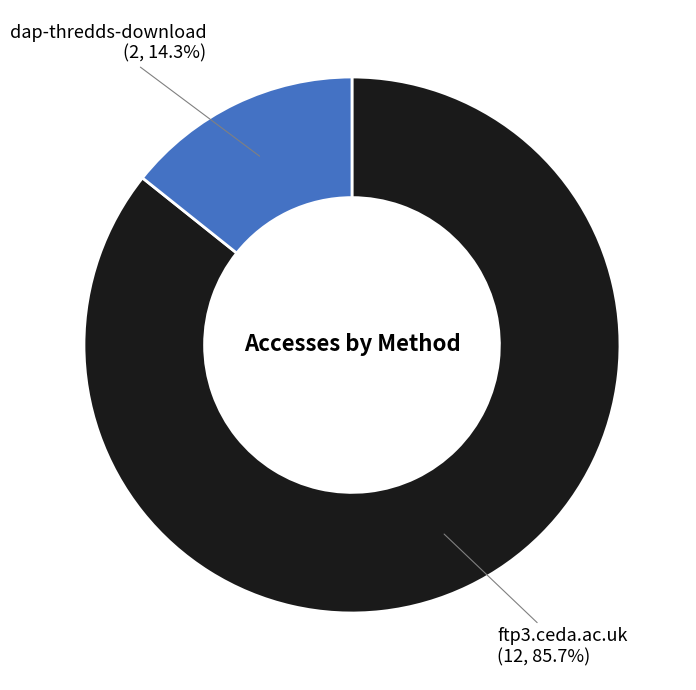

True or false: ftp3.ceda.ac.uk accounts for 86% of the total.

True